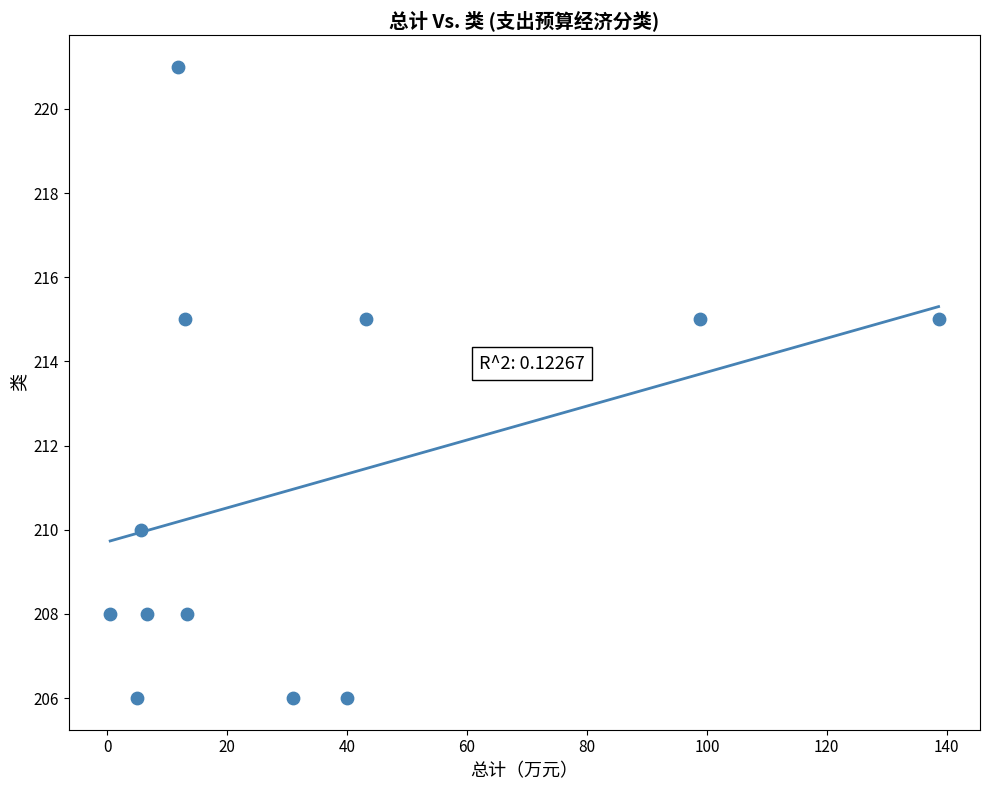

What is the range of Y values (max minus min)?

15